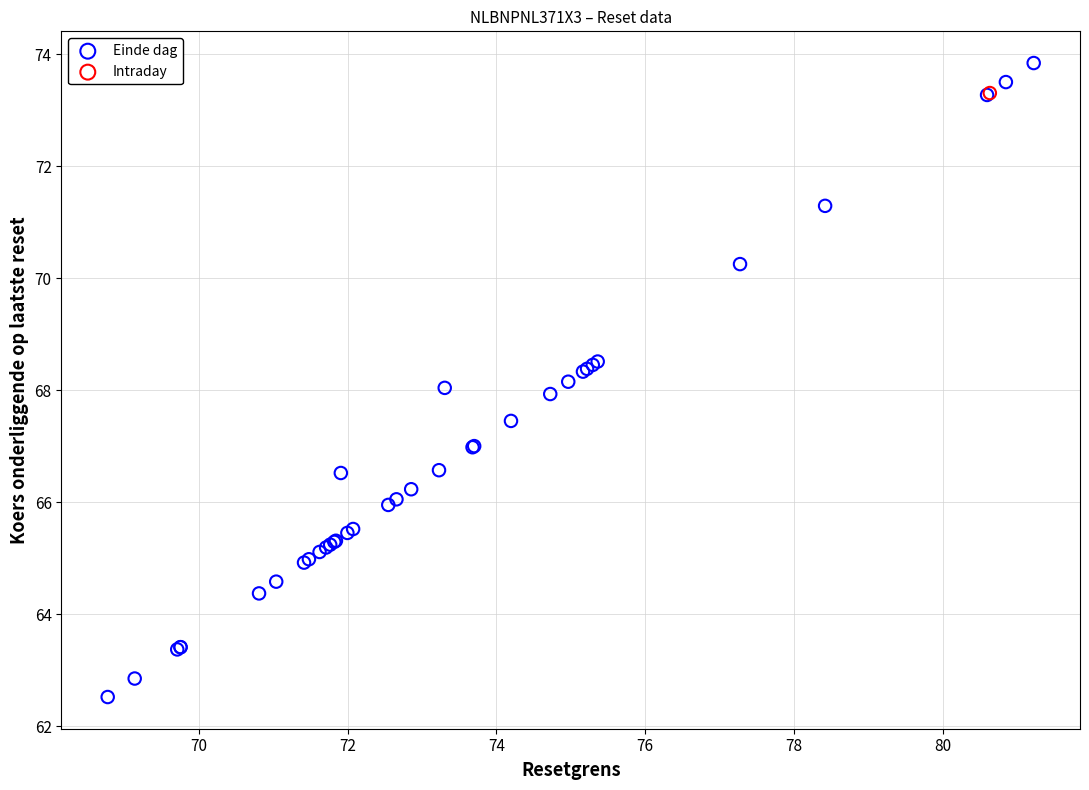

What are all the series names shown in the legend?

Einde dag, Intraday